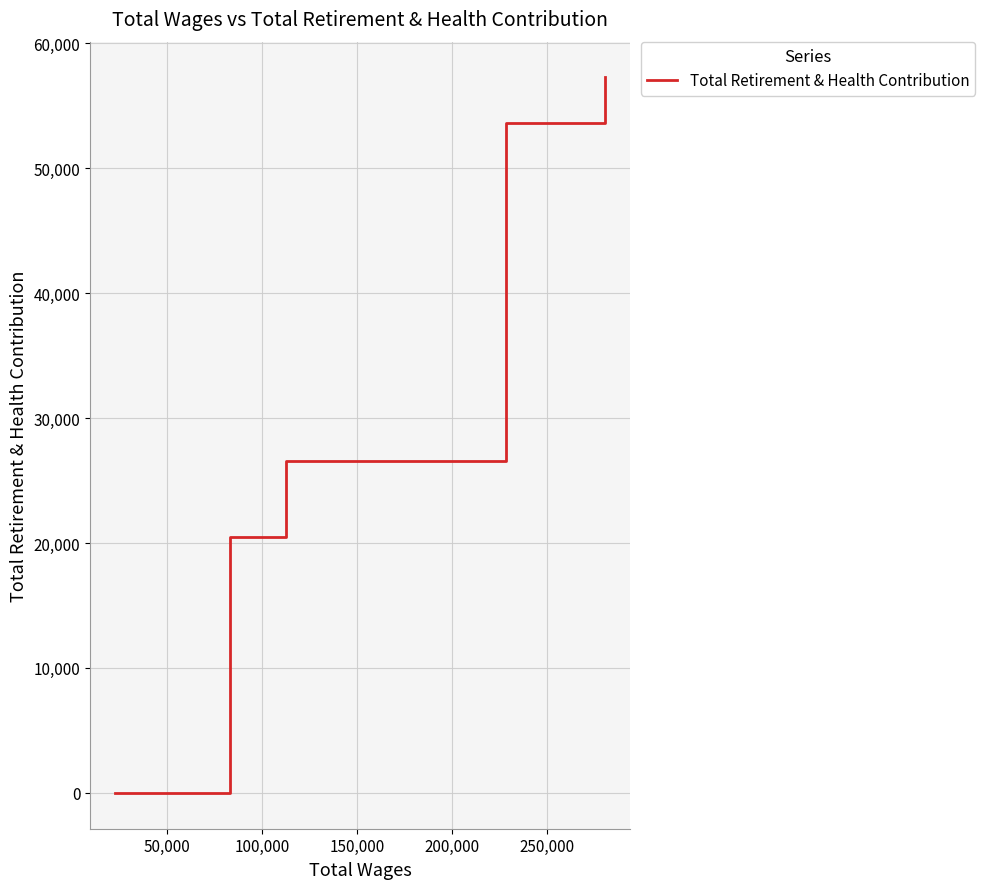

What is the difference between the maximum and minimum values?

57250